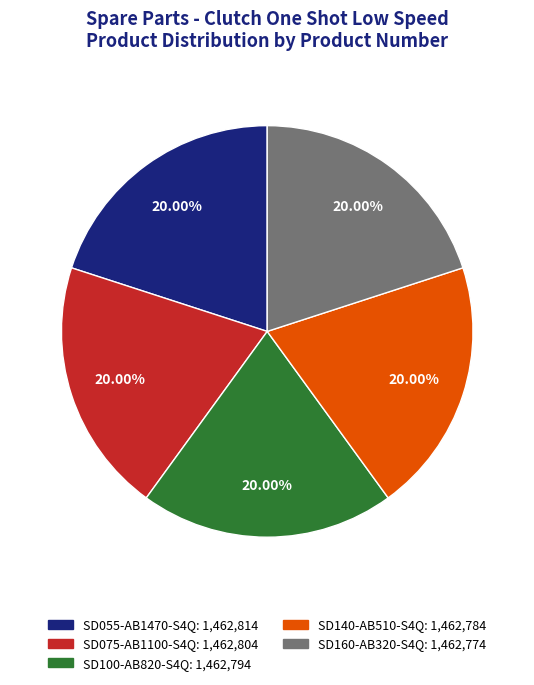

The SD075-AB1100-S4Q slice represents 20% of the pie. True or false?

True